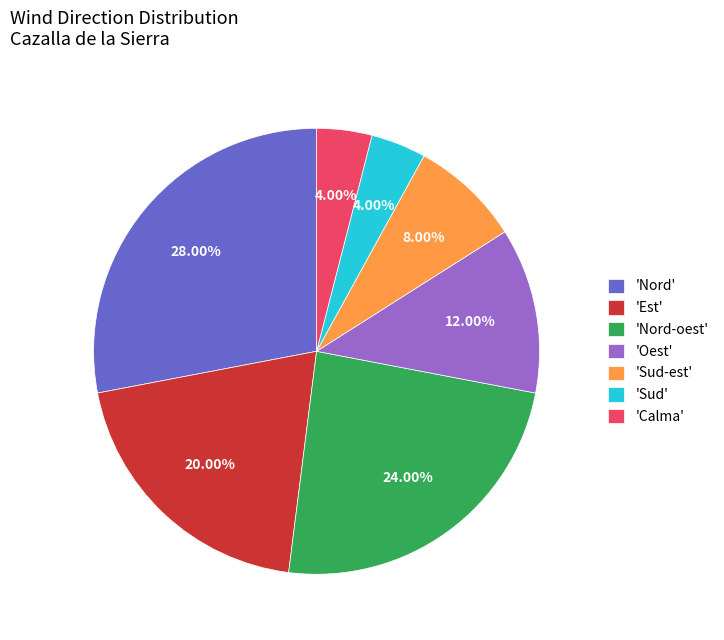

Between 'Est' and 'Nord', which is larger?

'Nord'